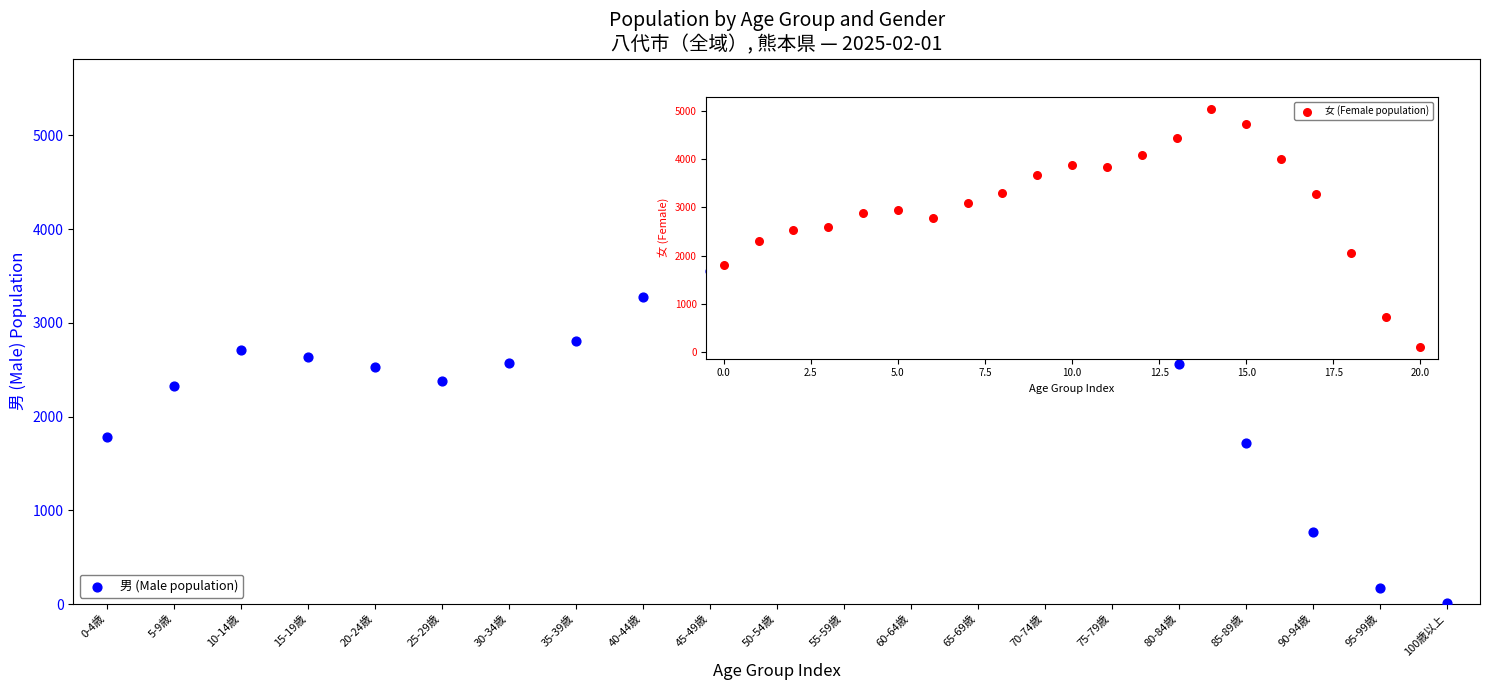

What is the range of Y values (max minus min)?

4464